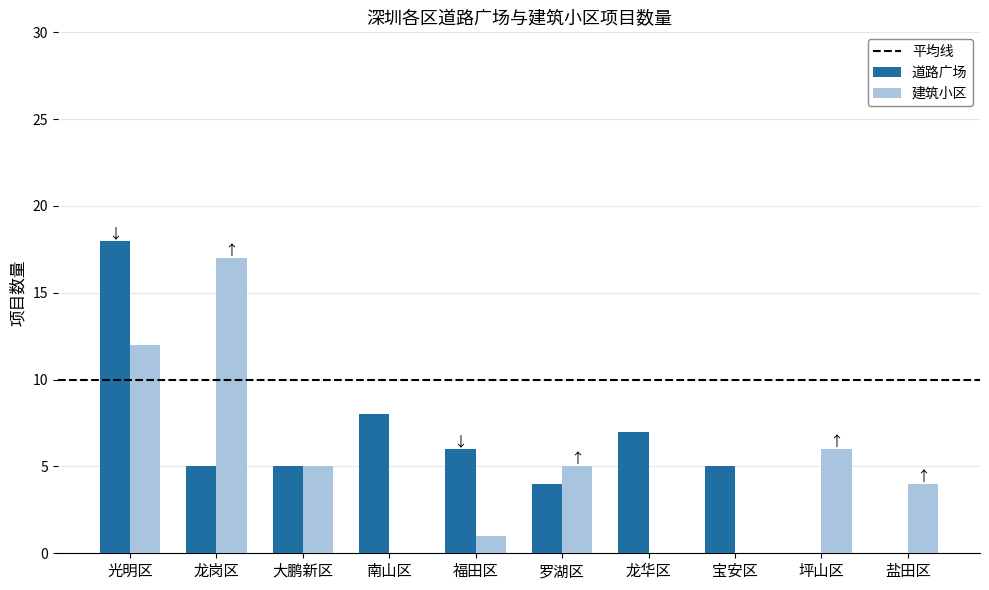

True or false: 道路广场 has a value of -16 at 福田区.

False